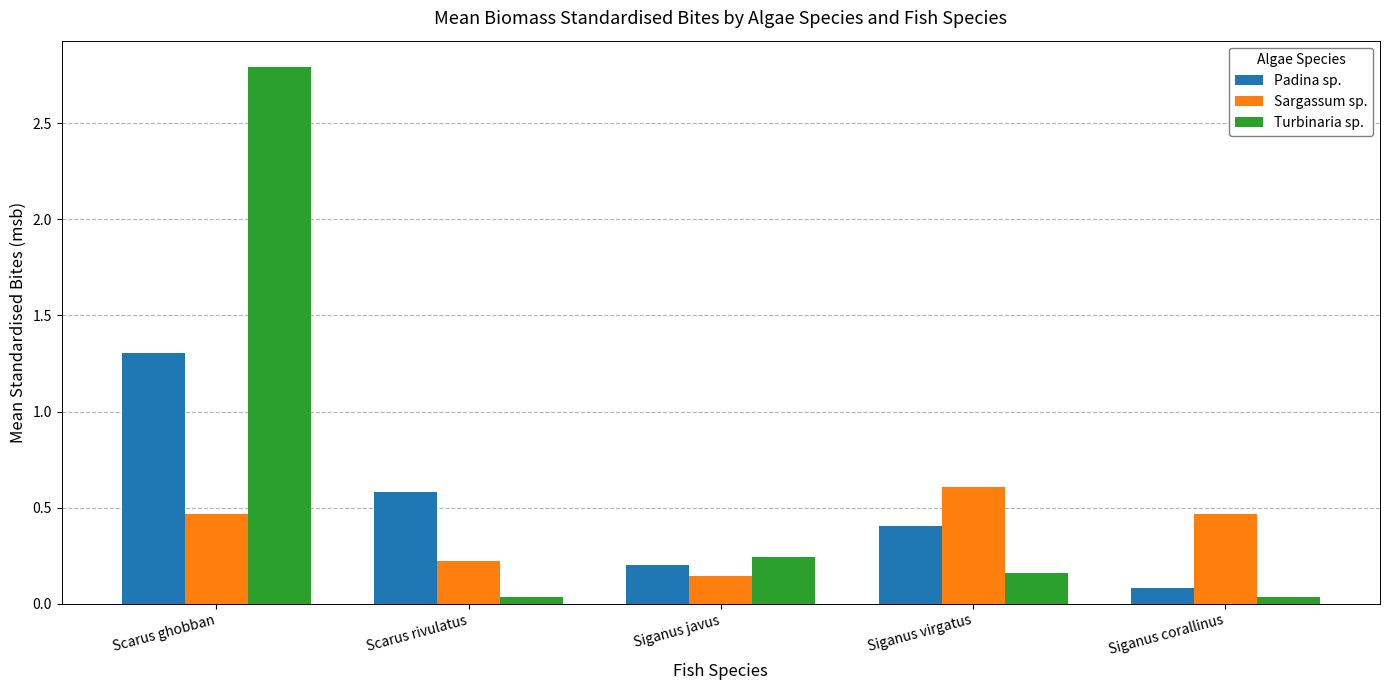

List the labels in order of Padina sp. value, smallest first.

Siganus corallinus, Siganus javus, Siganus virgatus, Scarus rivulatus, Scarus ghobban